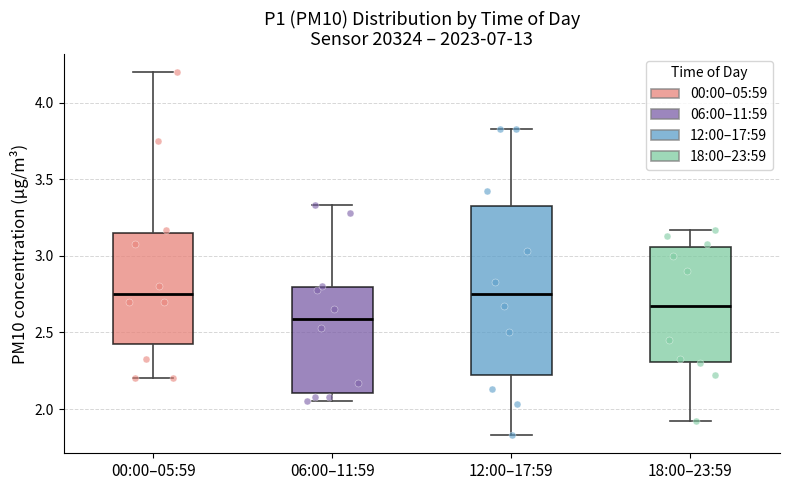

Reading left to right, read every box against the y-axis: the position of its median line, the range the box covers, and the ends of its whiskers. The values are not printed on the chart, so give them approximately, as read against the axis.

00:00–05:59: median 2.75, box 2.40 to 3.15, whiskers 2.20 to 4.20
06:00–11:59: median 2.60, box 2.10 to 2.80, whiskers 2.05 to 3.35
12:00–17:59: median 2.75, box 2.20 to 3.30, whiskers 1.85 to 3.85
18:00–23:59: median 2.70, box 2.30 to 3.05, whiskers 1.90 to 3.15